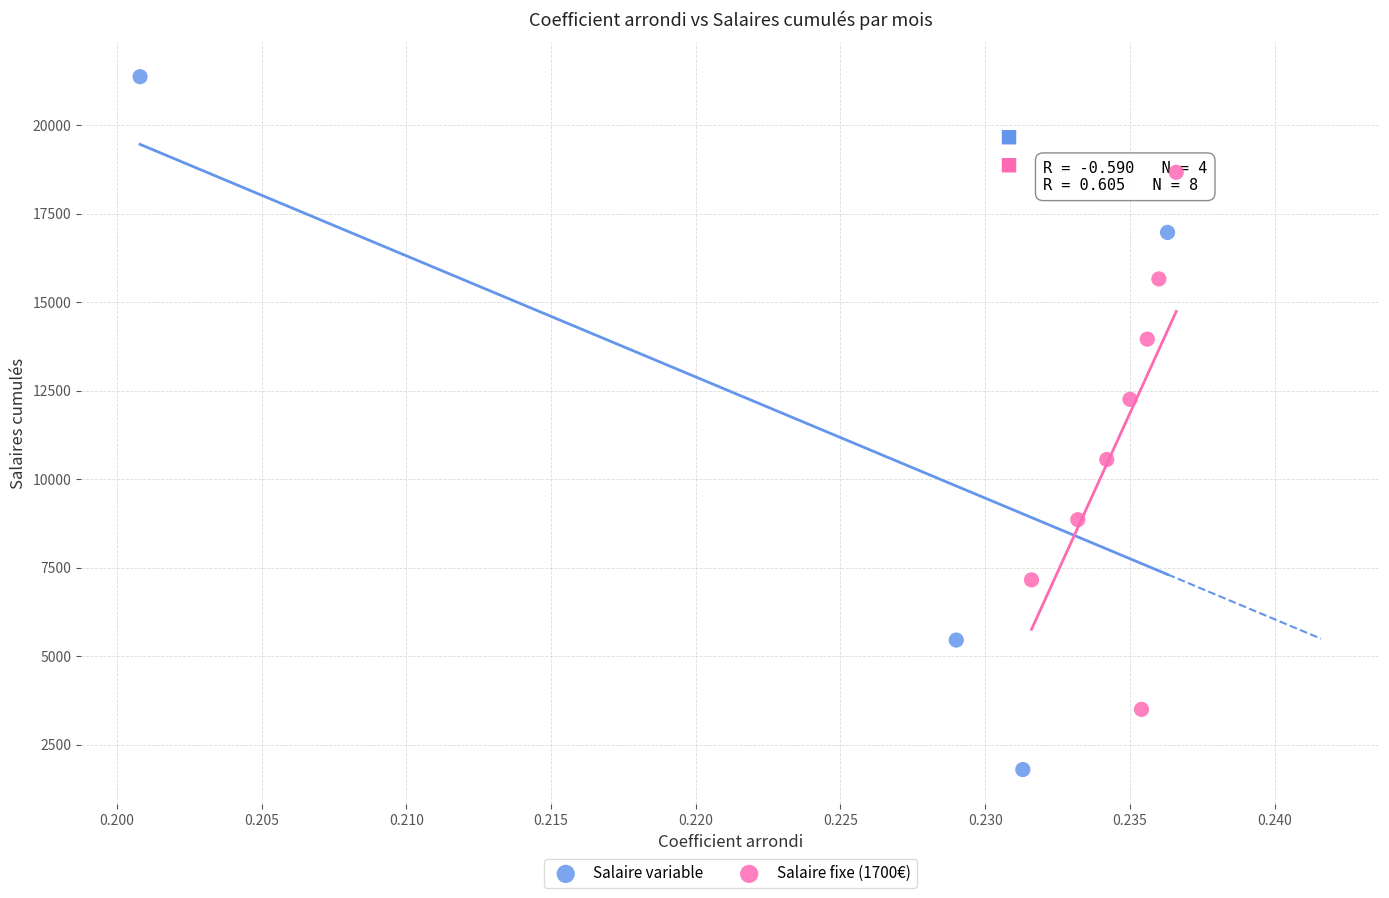

Which series reaches the maximum Y coordinate?

Salaire variable